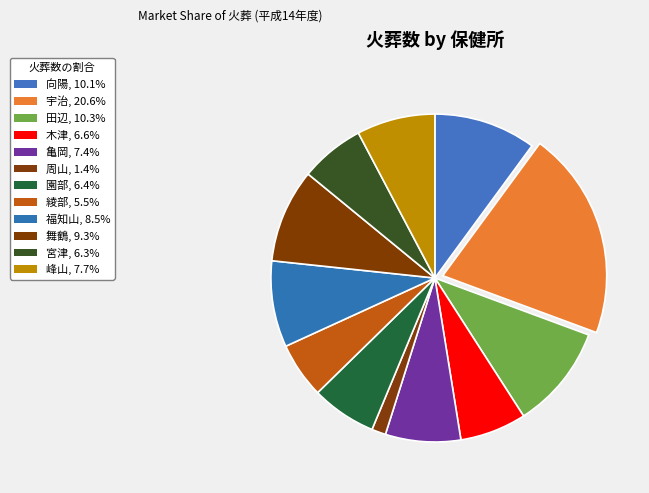

What is the ratio of the value at 綾部 to the value at 福知山?

0.6